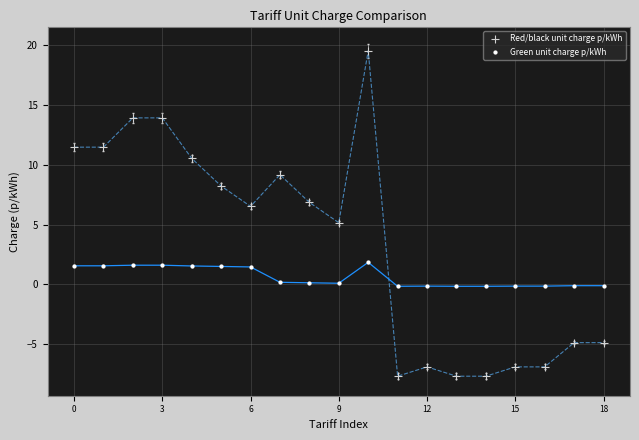

Which series contains the lowest Y value?

Red/black unit charge p/kWh